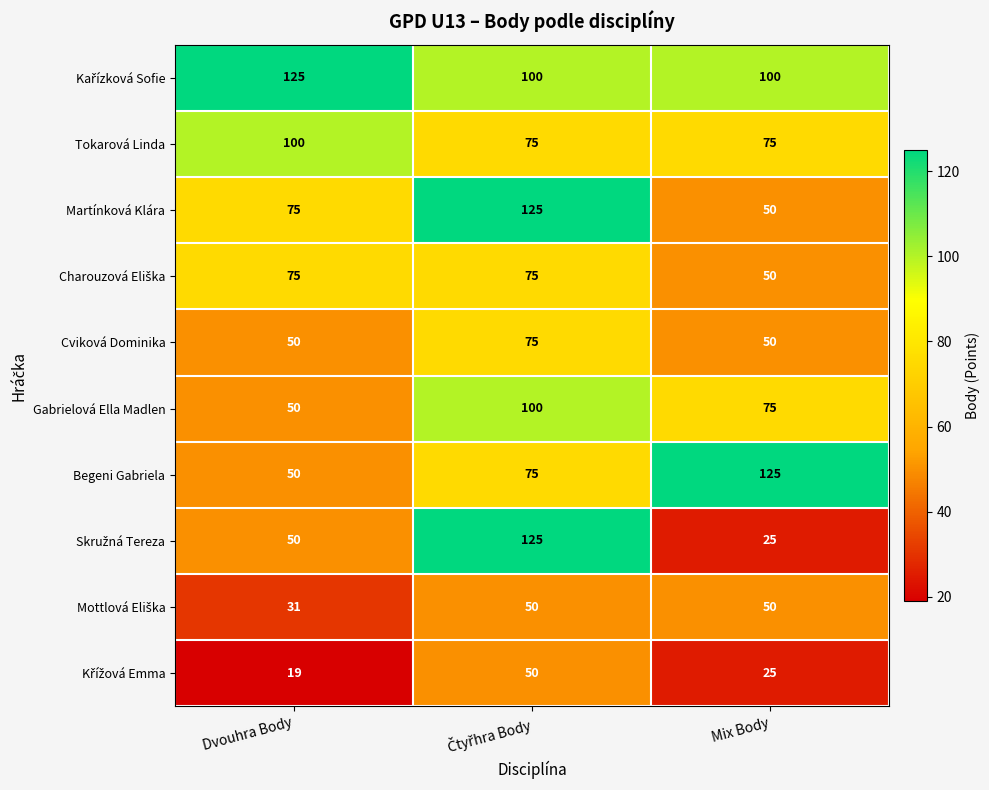

What is the total value across all series at Mix Body?

625